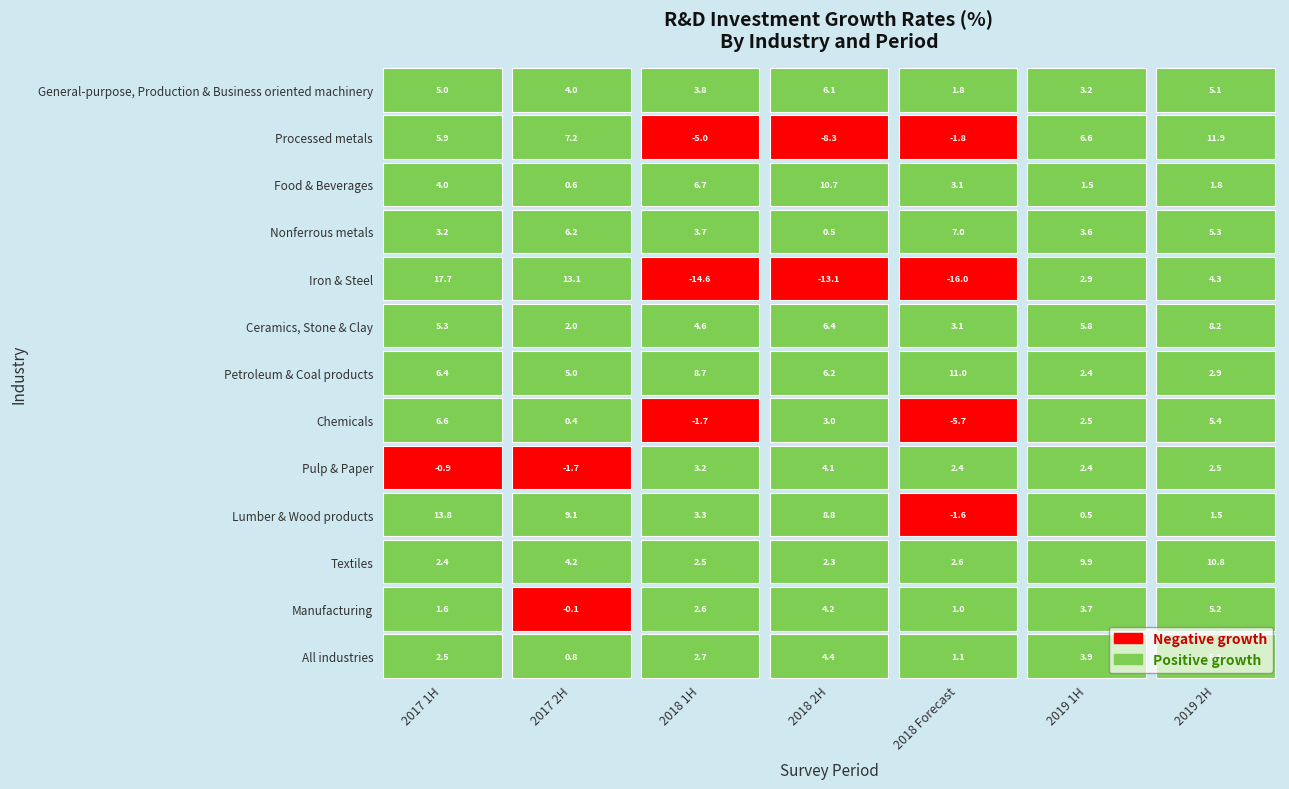

True or false: Nonferrous metals has a value of 6.2 at 1.

True